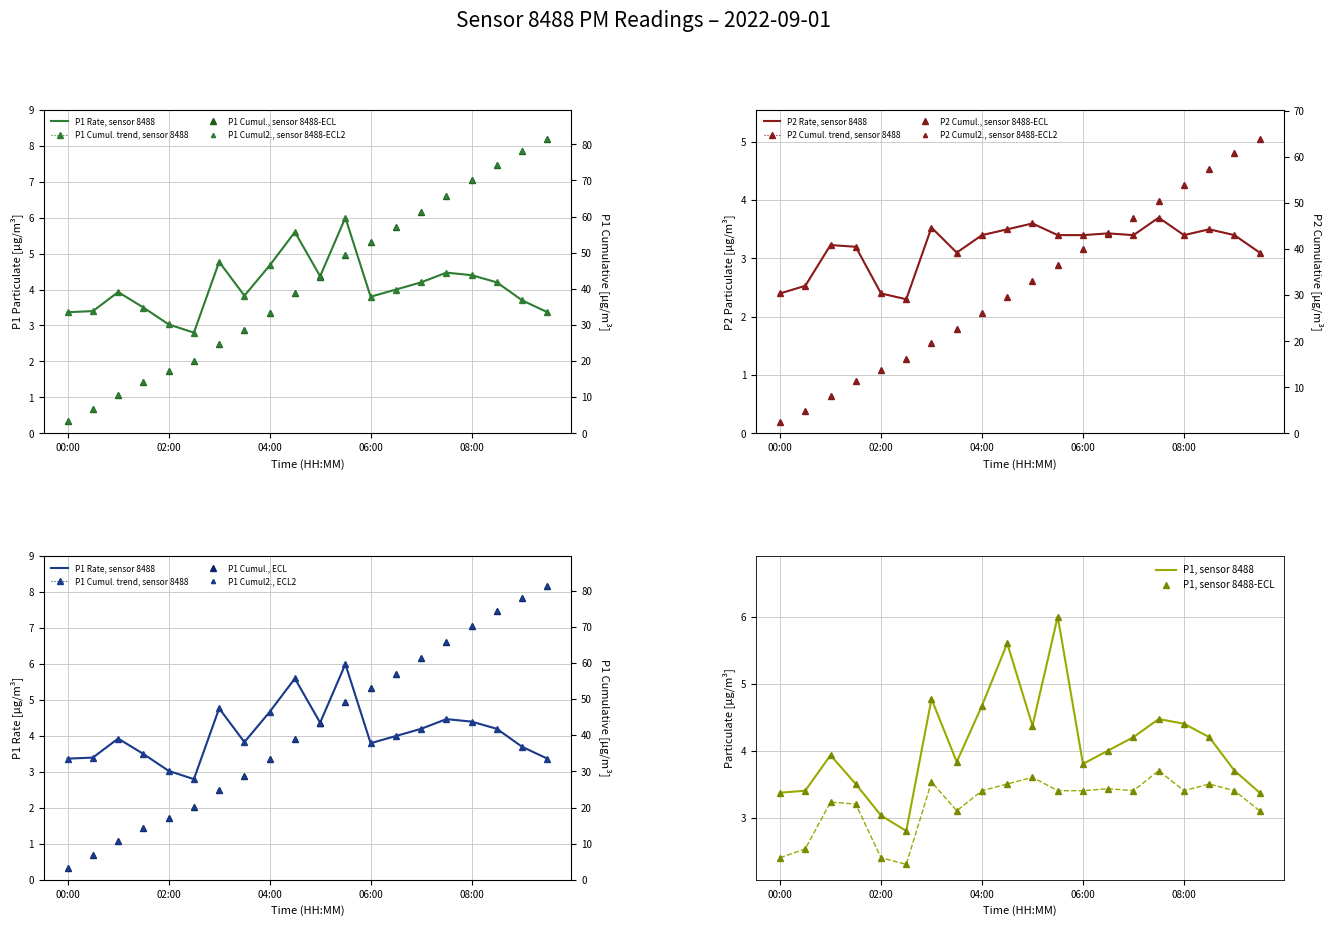

What is the sum of all P2 values?

63.9